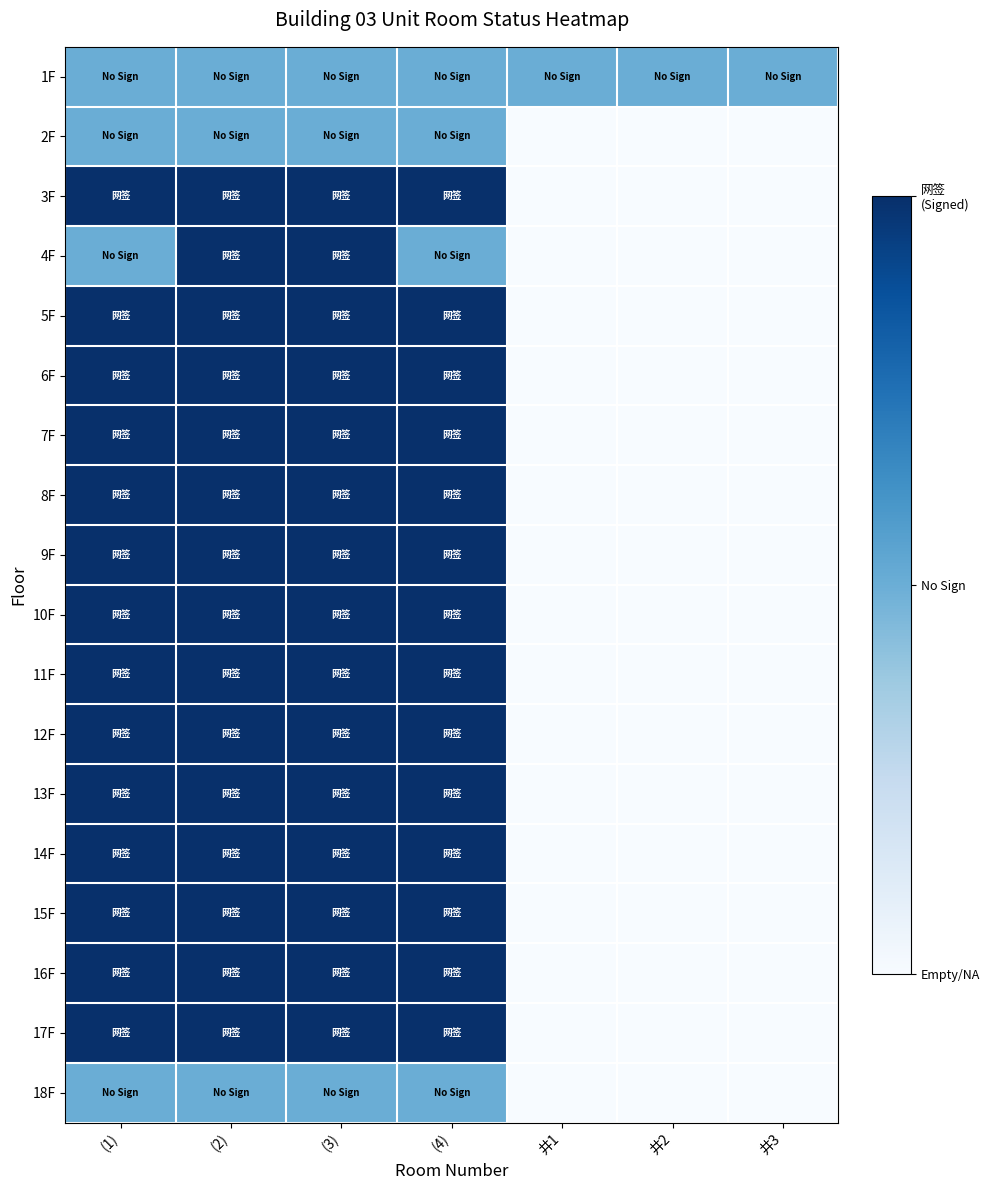

Between (4) and (1), which is larger?

(4)